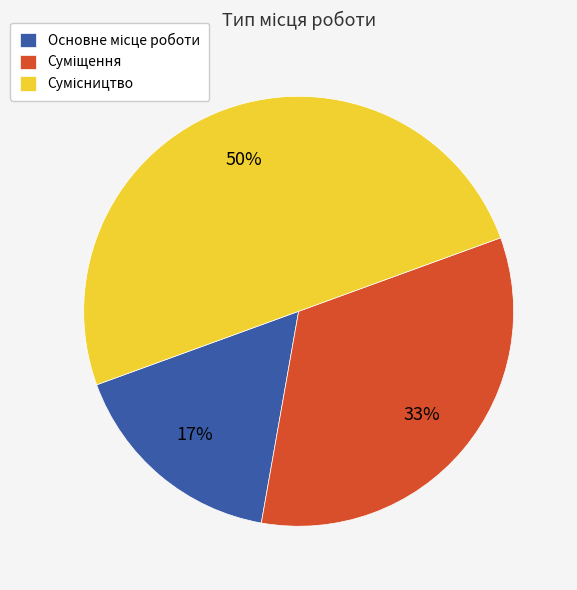

How many segments does this pie chart have?

3